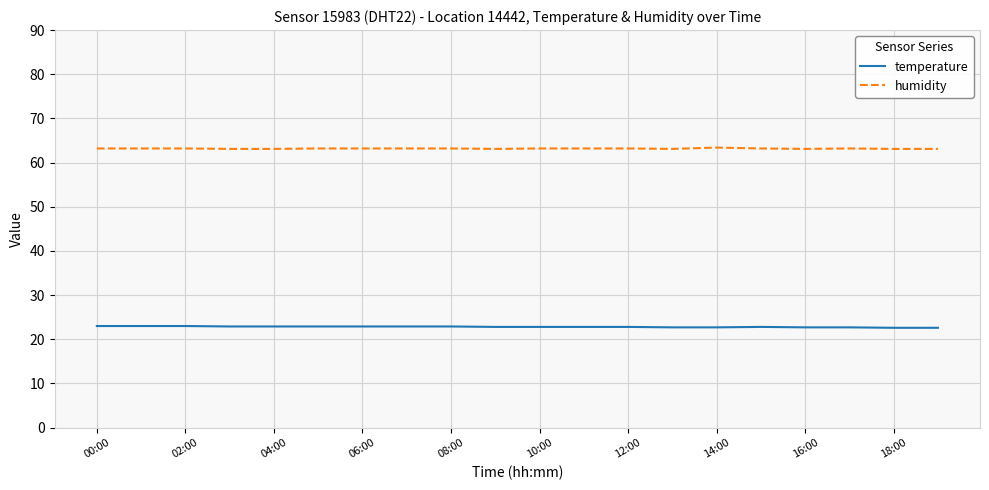

True or false: temperature and humidity intersect in this chart.

False